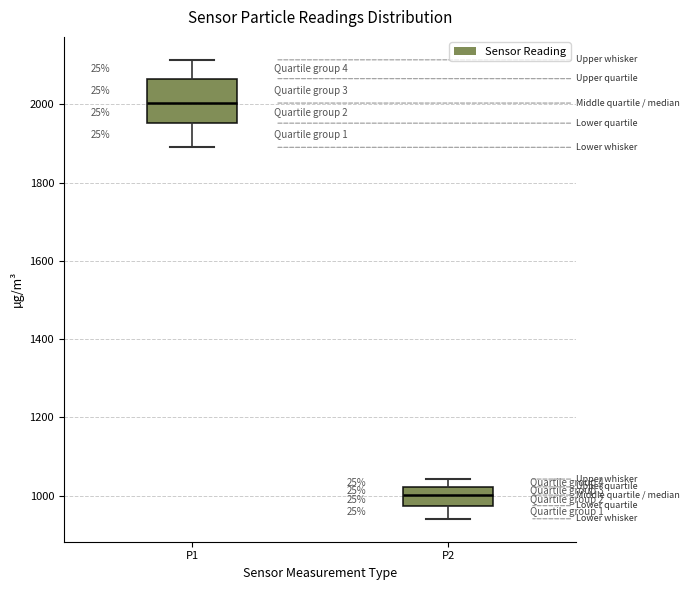

Which box is the tallest, from its lower edge to its upper edge?

P1